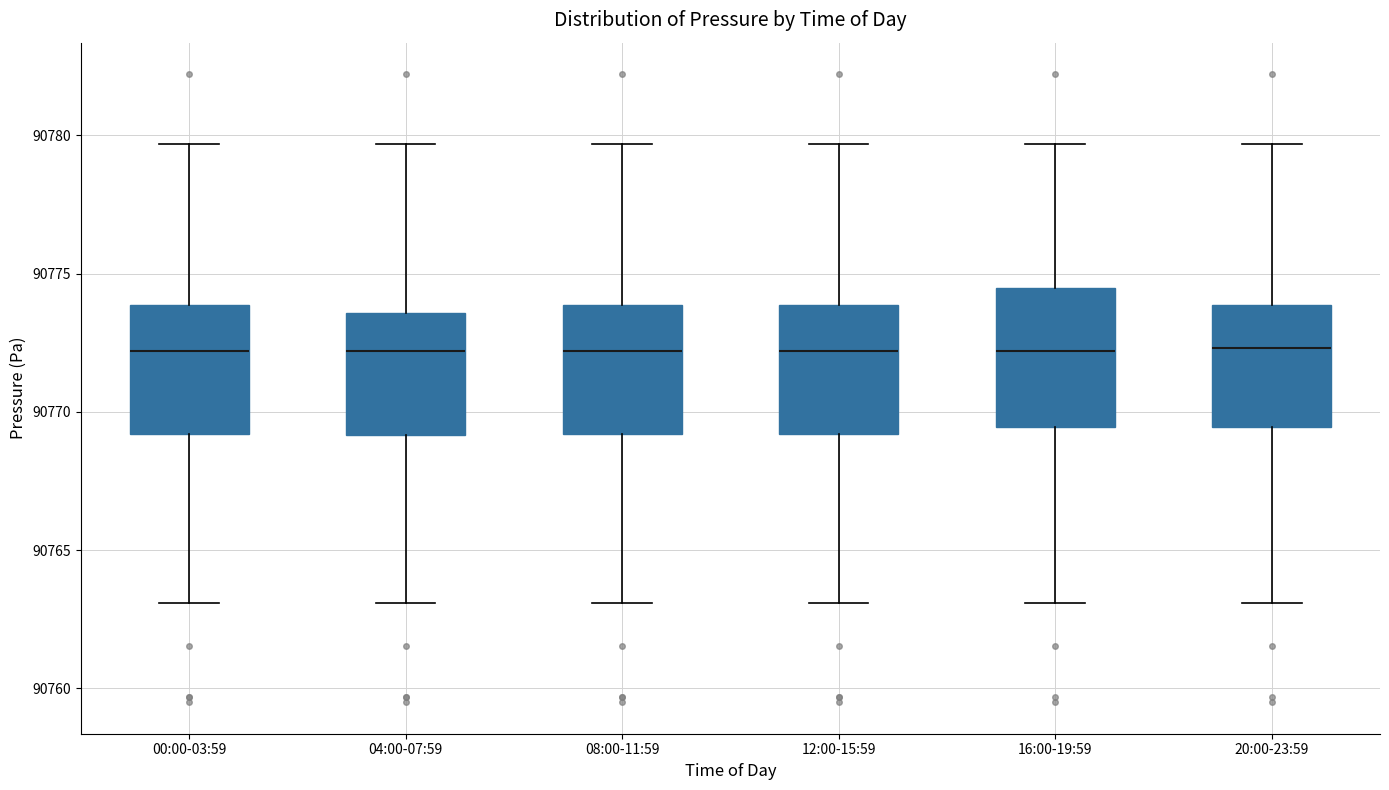

Reading left to right, read every box against the y-axis: the position of its median line, the range the box covers, and the ends of its whiskers. The values are not printed on the chart, so give them approximately, as read against the axis.

00:00-03:59: median 90772.0, box 90769.0 to 90774.0, whiskers 90763.0 to 90779.5
04:00-07:59: median 90772.0, box 90769.0 to 90773.5, whiskers 90763.0 to 90779.5
08:00-11:59: median 90772.0, box 90769.0 to 90774.0, whiskers 90763.0 to 90779.5
12:00-15:59: median 90772.0, box 90769.0 to 90774.0, whiskers 90763.0 to 90779.5
16:00-19:59: median 90772.0, box 90769.5 to 90774.5, whiskers 90763.0 to 90779.5
20:00-23:59: median 90772.5, box 90769.5 to 90774.0, whiskers 90763.0 to 90779.5